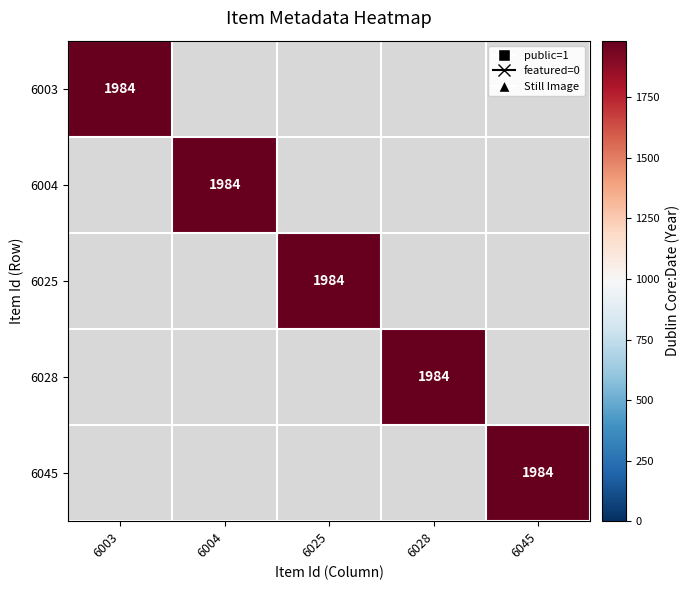

True or false: 6025 has a value of 0 at 1.

True